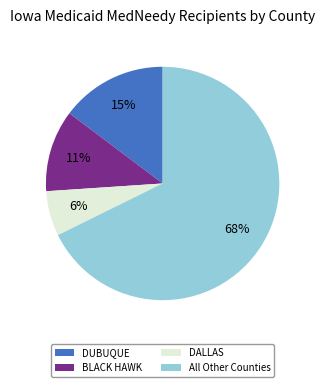

Which has a higher value, DALLAS or All Other Counties?

All Other Counties